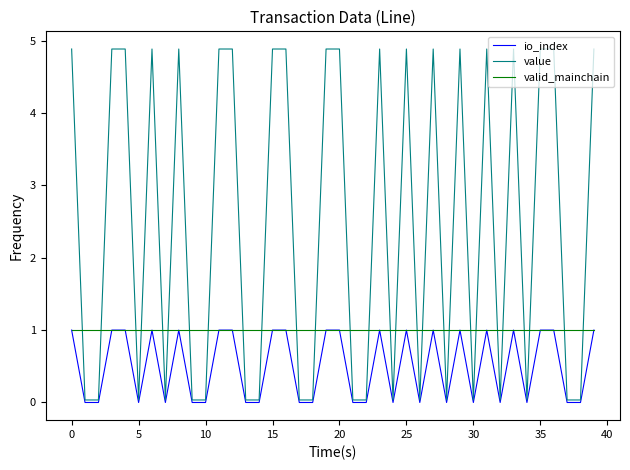

Is this an area chart (filled region under the line)?

No